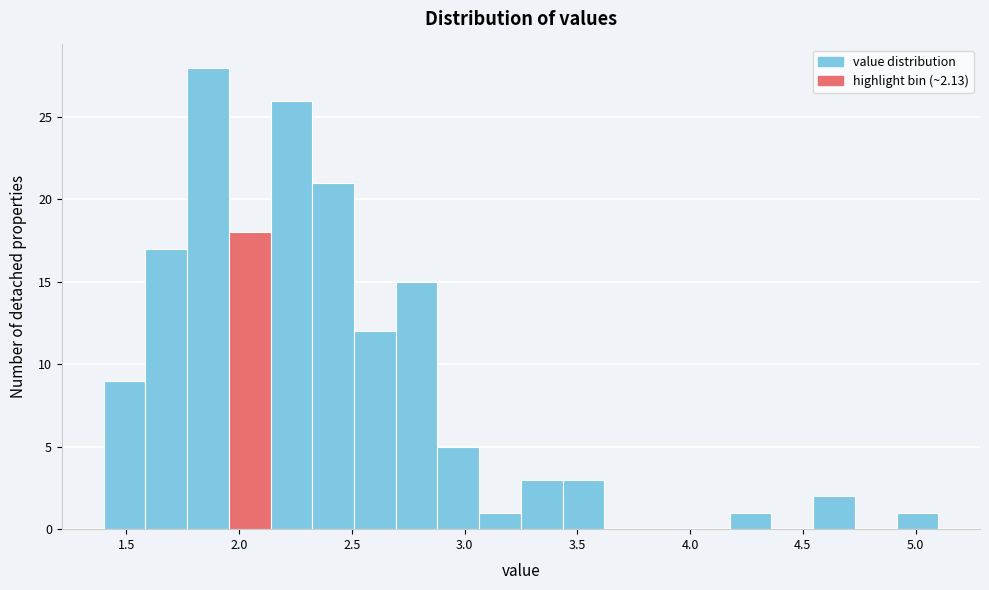

Around what value on the x-axis is the tallest bar? Give the approximate position of its centre, as read against the axis.

1.85